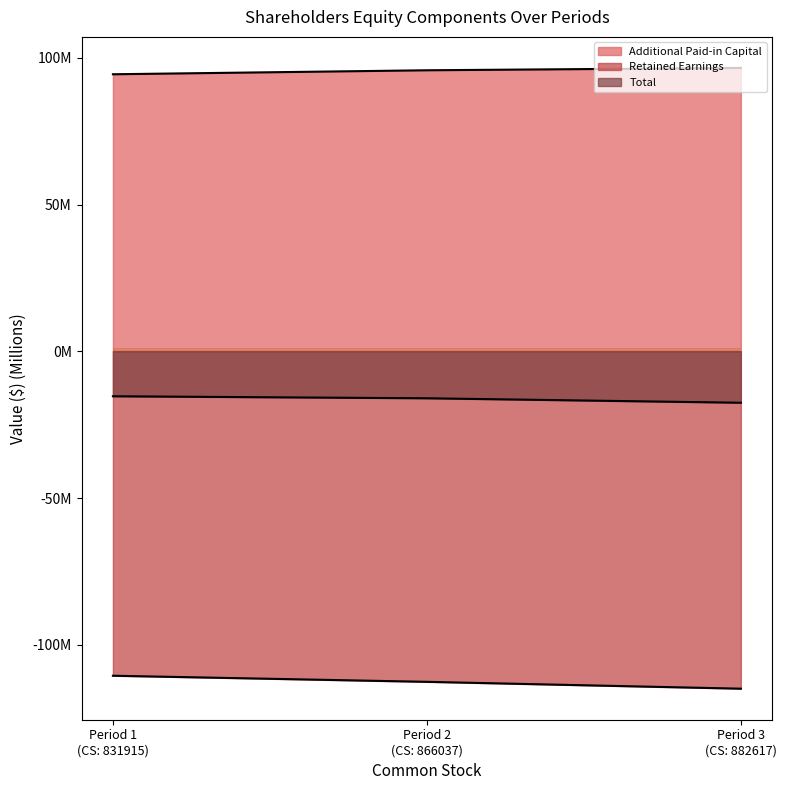

How many data points does each series have?

3